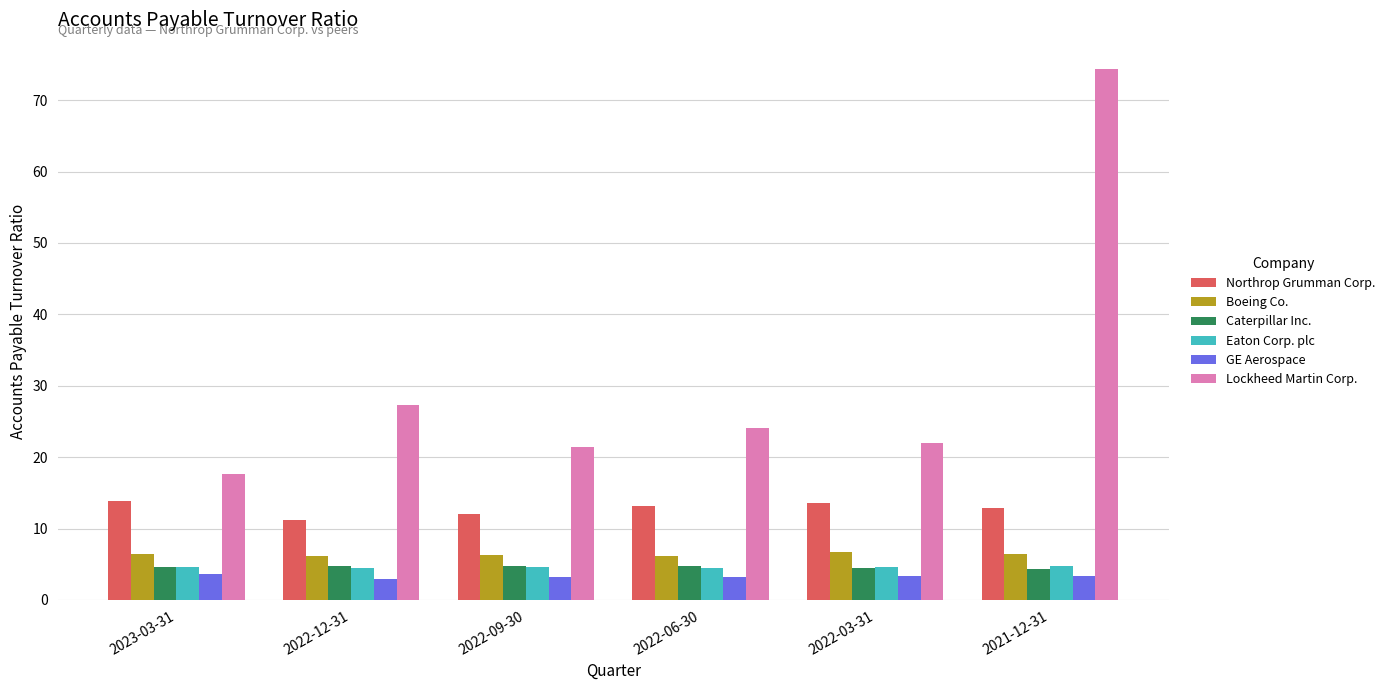

How many values in the Lockheed Martin Corp. series exceed 24?

3